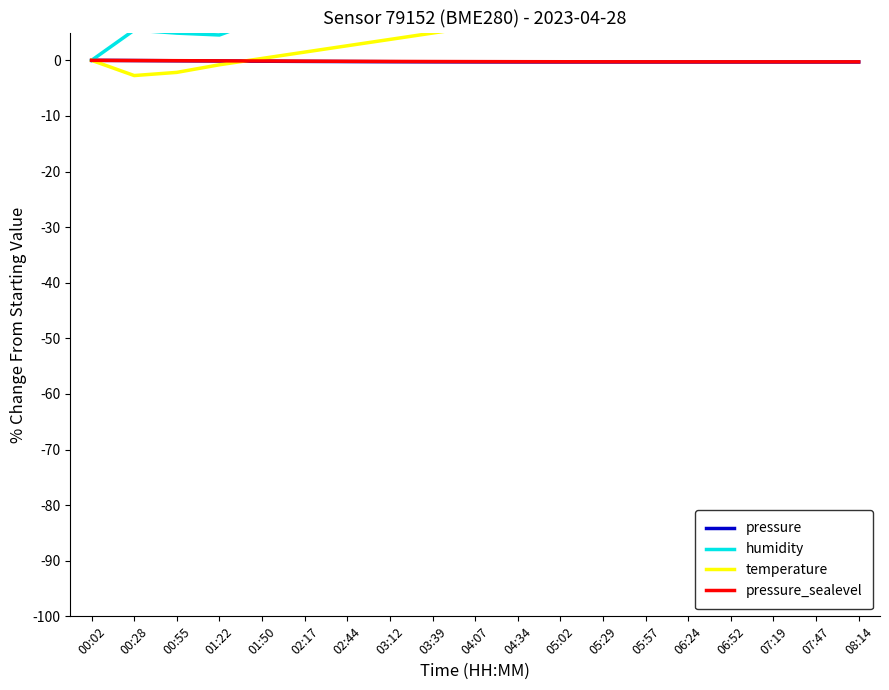

True or false: pressure and pressure_sealevel cross at least once.

False